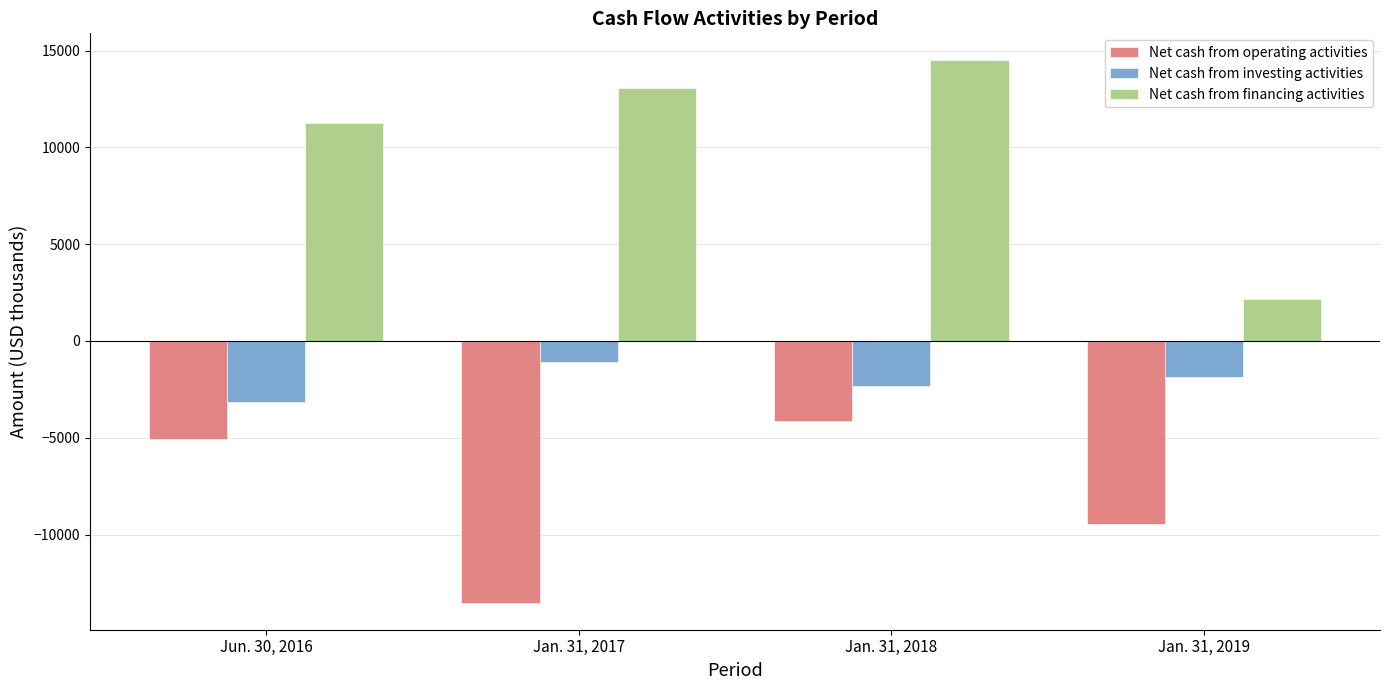

What is the total value across all series at Jun. 30, 2016?

3033